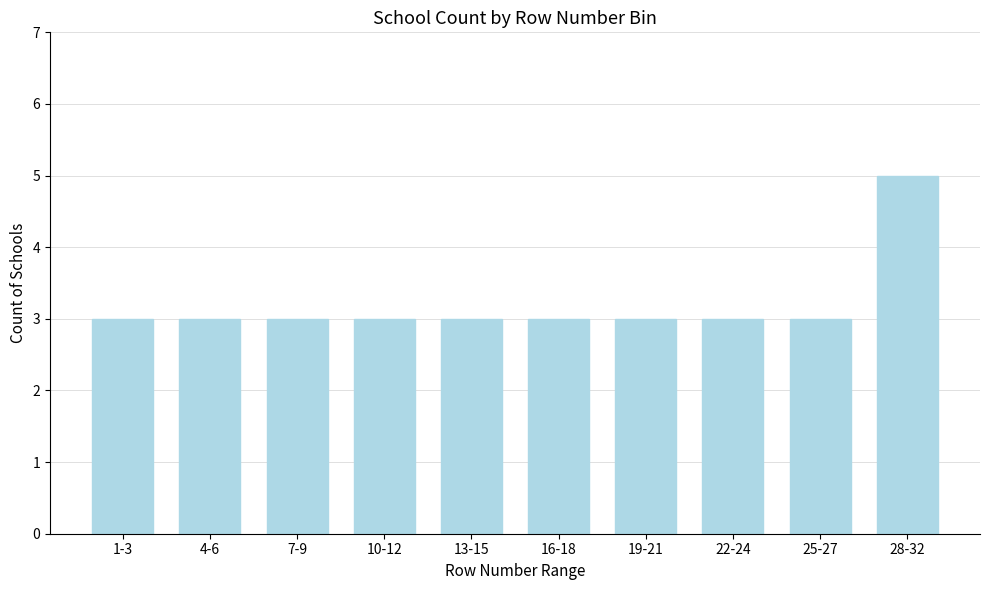

Reading right to left, transcribe all the data shown in this chart.

28-32=5	25-27=3	22-24=3	19-21=3	16-18=3	13-15=3	10-12=3	7-9=3	4-6=3	1-3=3